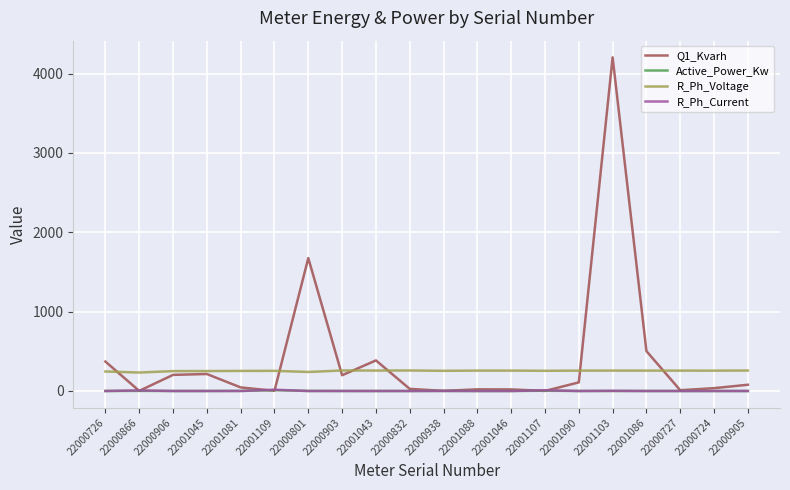

Does the chart display data point markers on the line(s)?

No